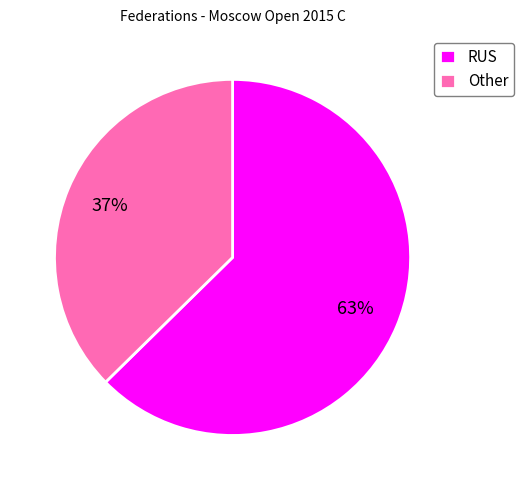

Which category accounts for the majority?

RUS